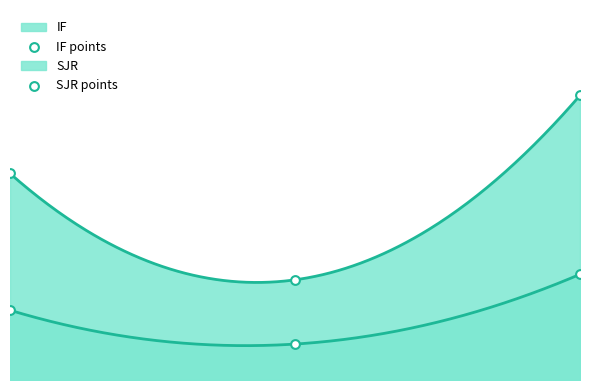

Which series has the largest total across all categories?

IF points